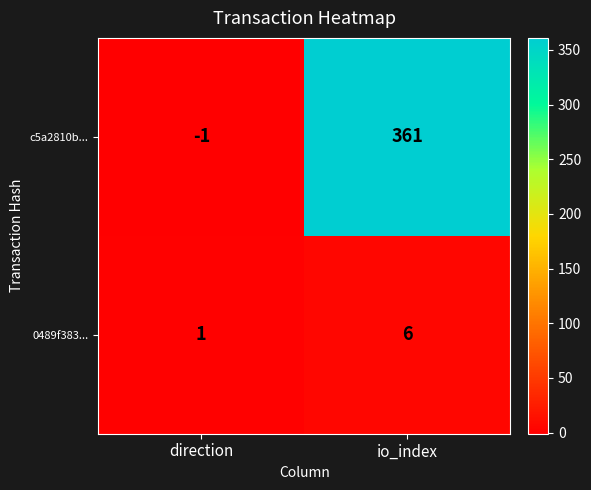

Count the number of data series in this chart.

2